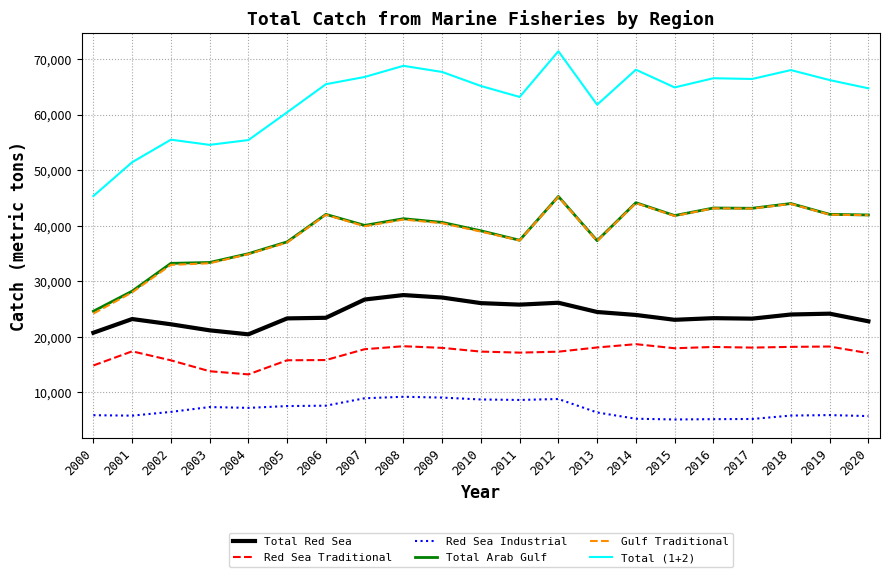

True or false: Red Sea Traditional and Total (1+2) intersect in this chart.

False